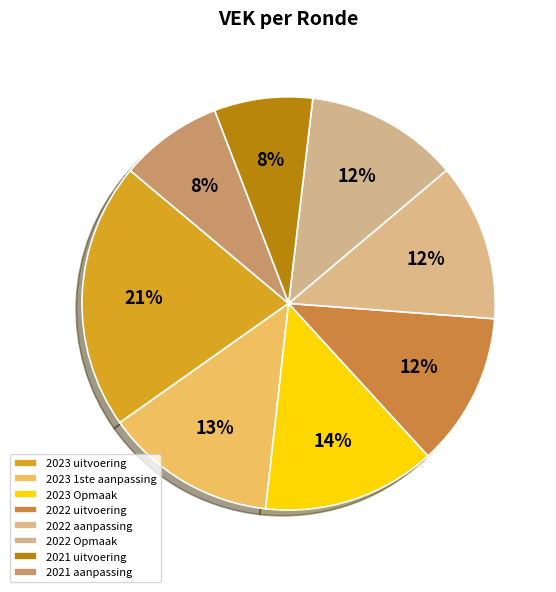

To the nearest percent, what is the difference between the 2021 aanpassing and 2022 Opmaak slice percentages?

4%